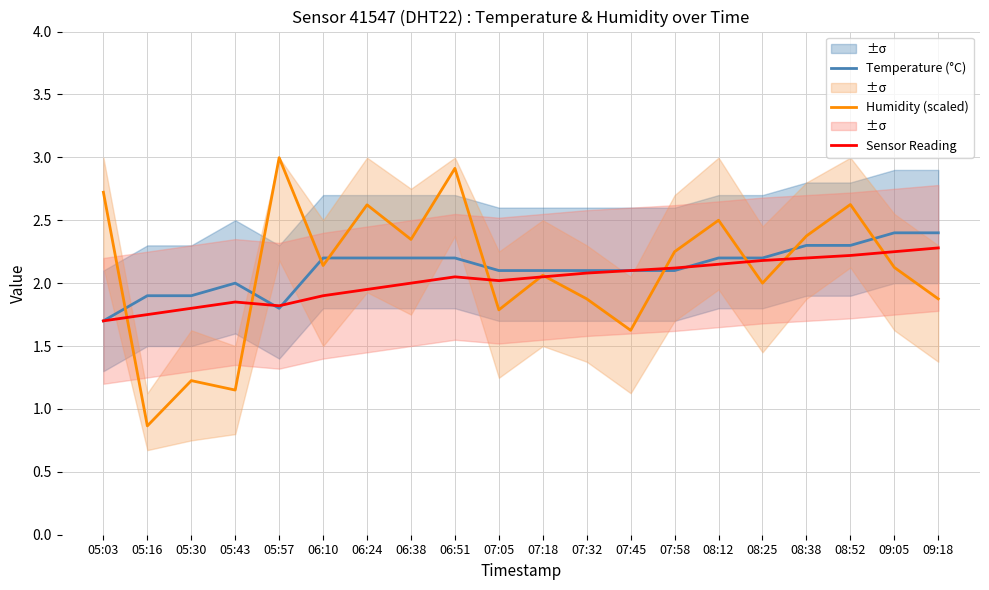

Is it true that Humidity (scaled) equals 1.0 at 07:05?

False